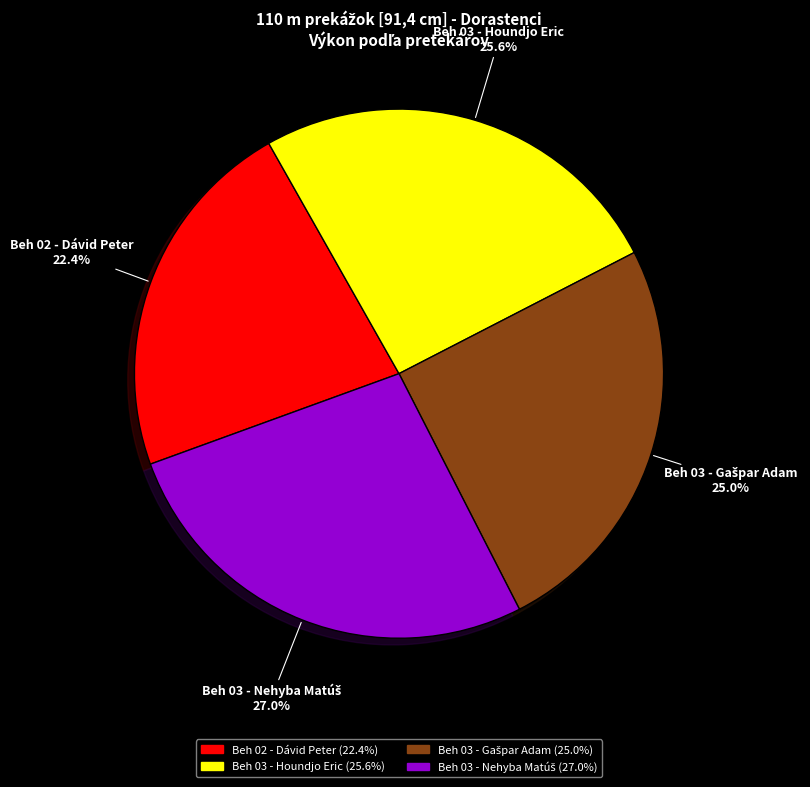

Does any single category account for the majority?

No